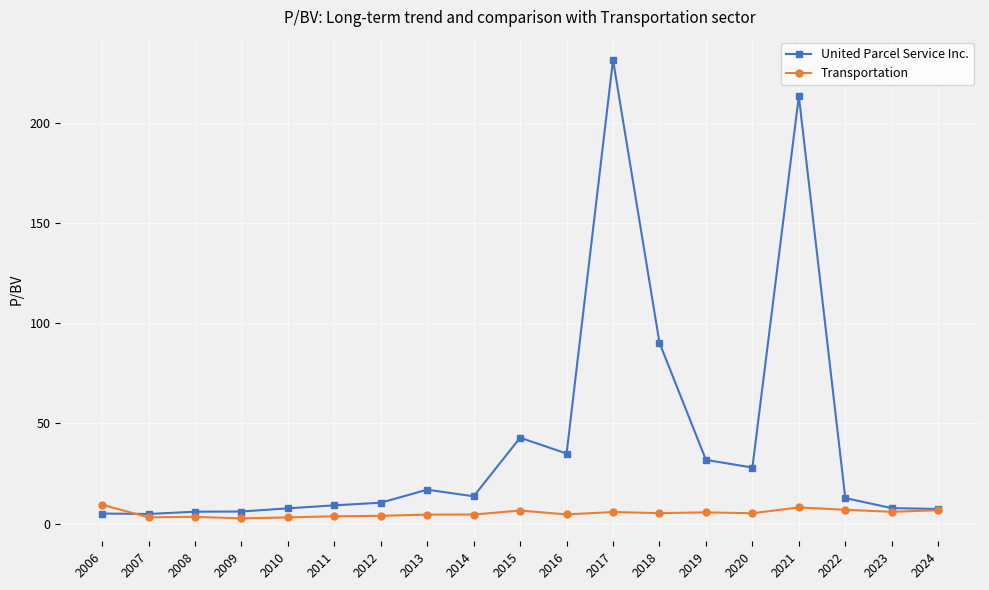

At 2016, list the series in order from smallest to largest.

Transportation, United Parcel Service Inc.